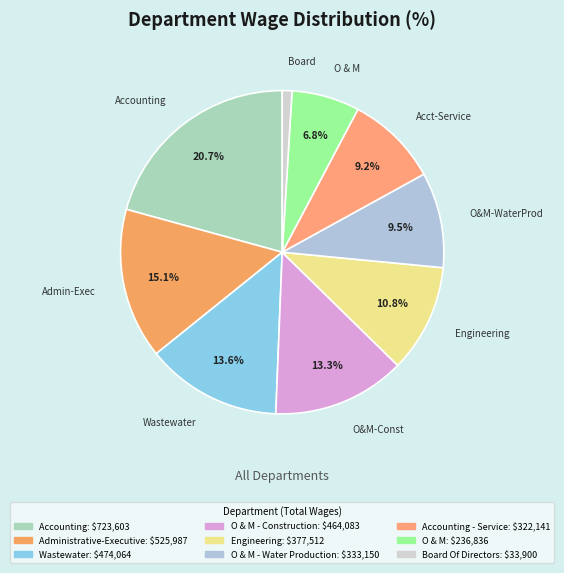

Count the number of slices in the pie.

9